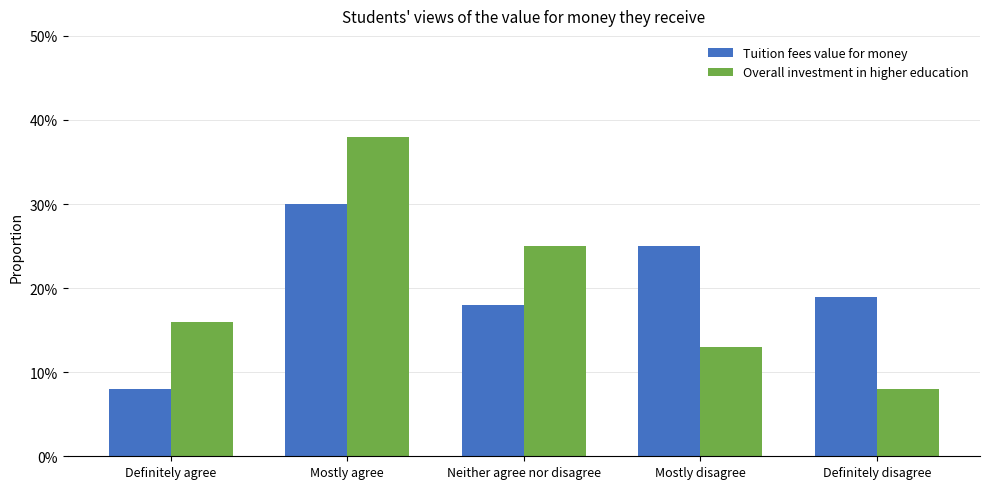

Which category has the highest value across all series?

Mostly agree